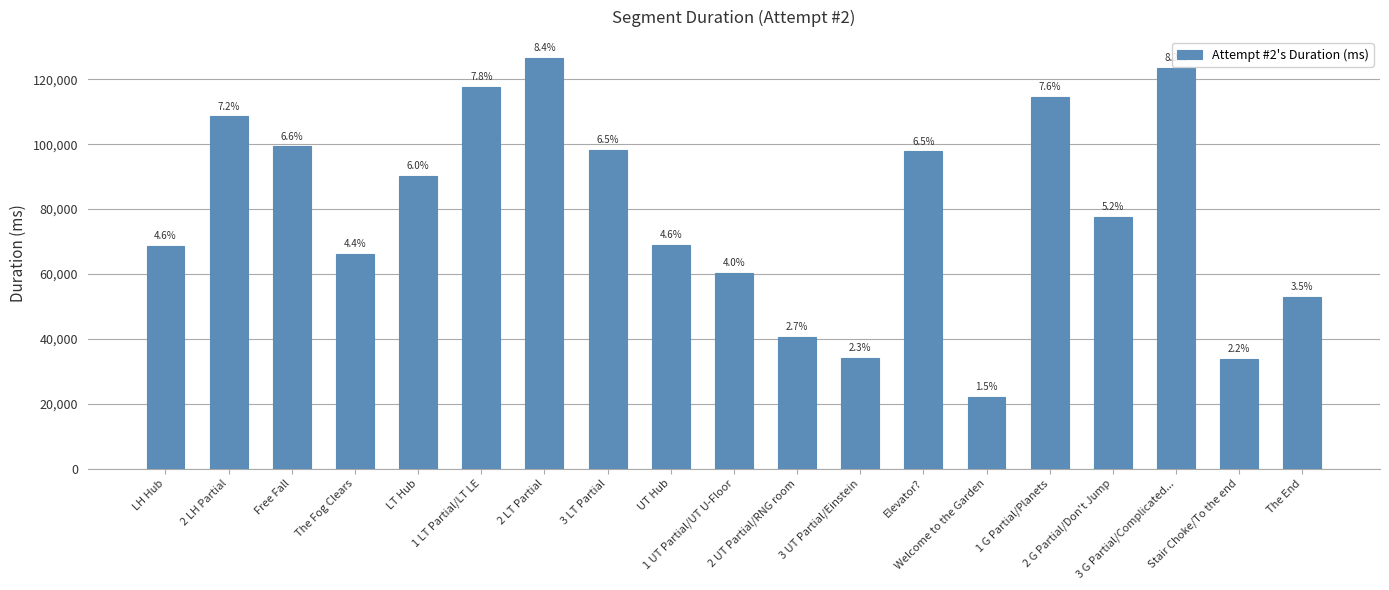

Where does the data first go above 77548?

2 LH Partial